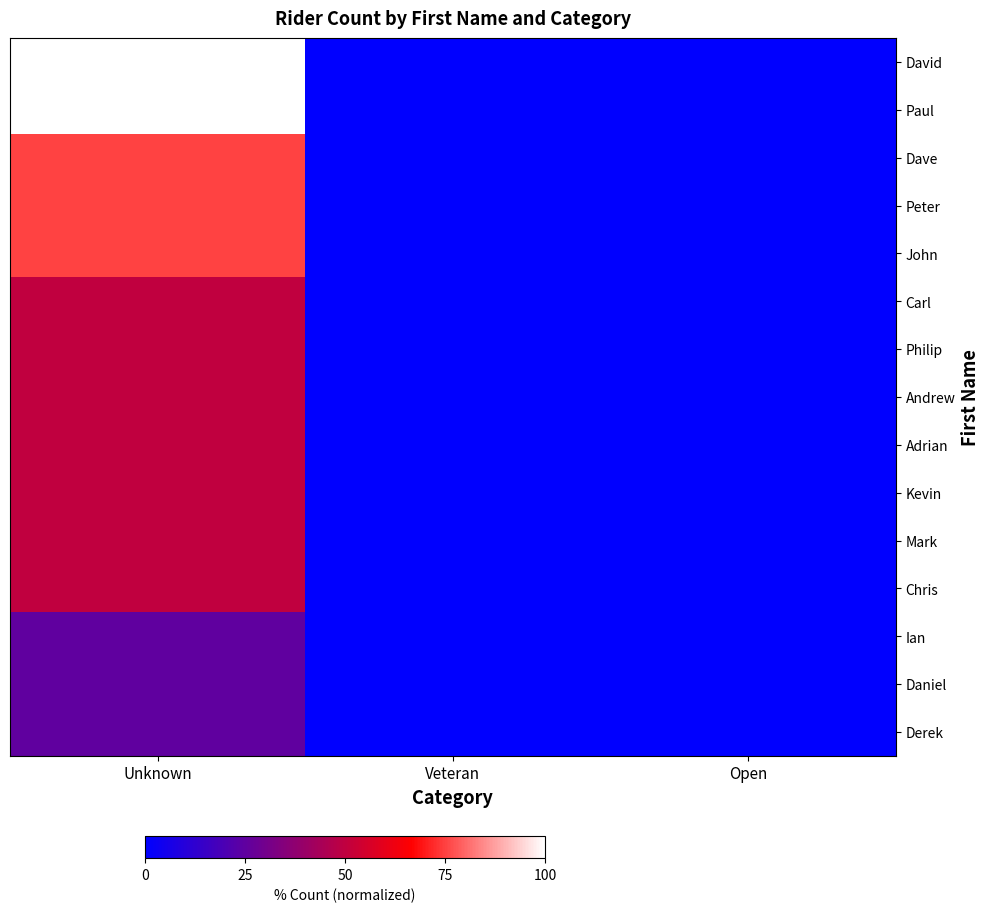

List the series in order of their peak value, highest first.

David, Paul, Dave, Peter, John, Carl, Philip, Andrew, Adrian, Kevin, Mark, Chris, Ian, Daniel, Derek